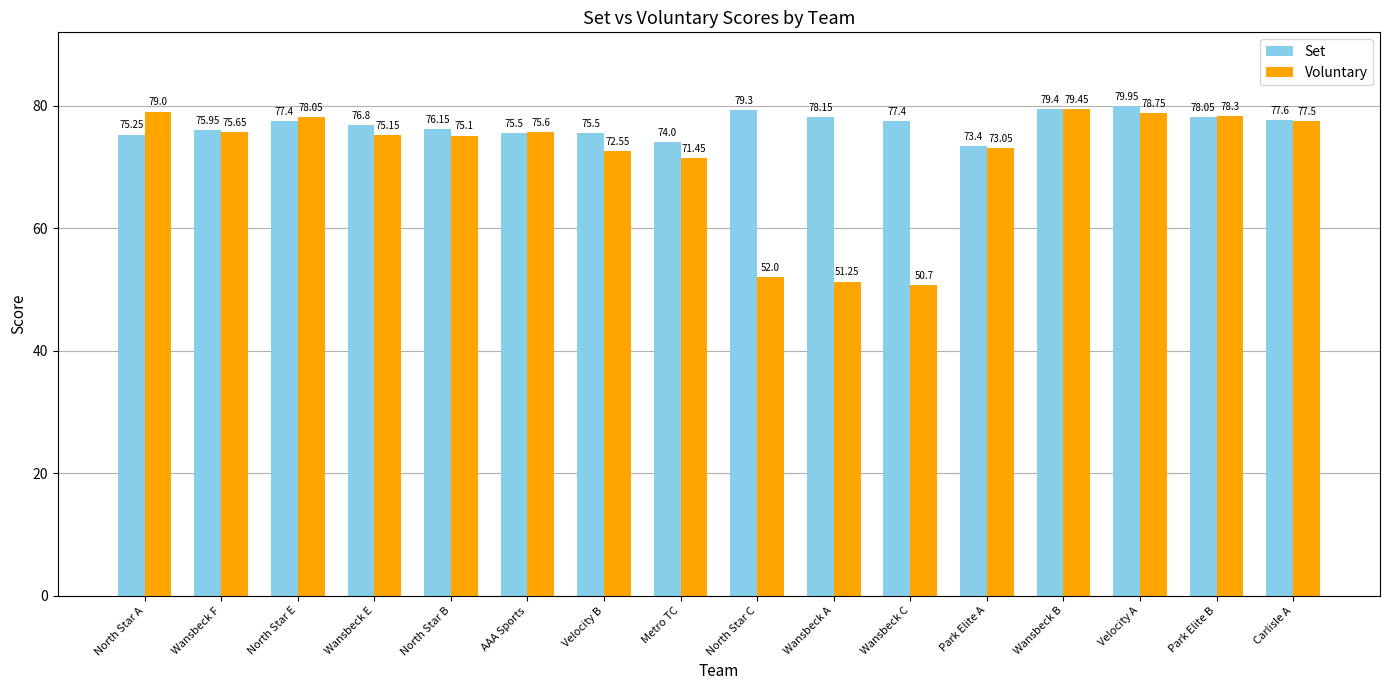

How many groups of bars are there?

16